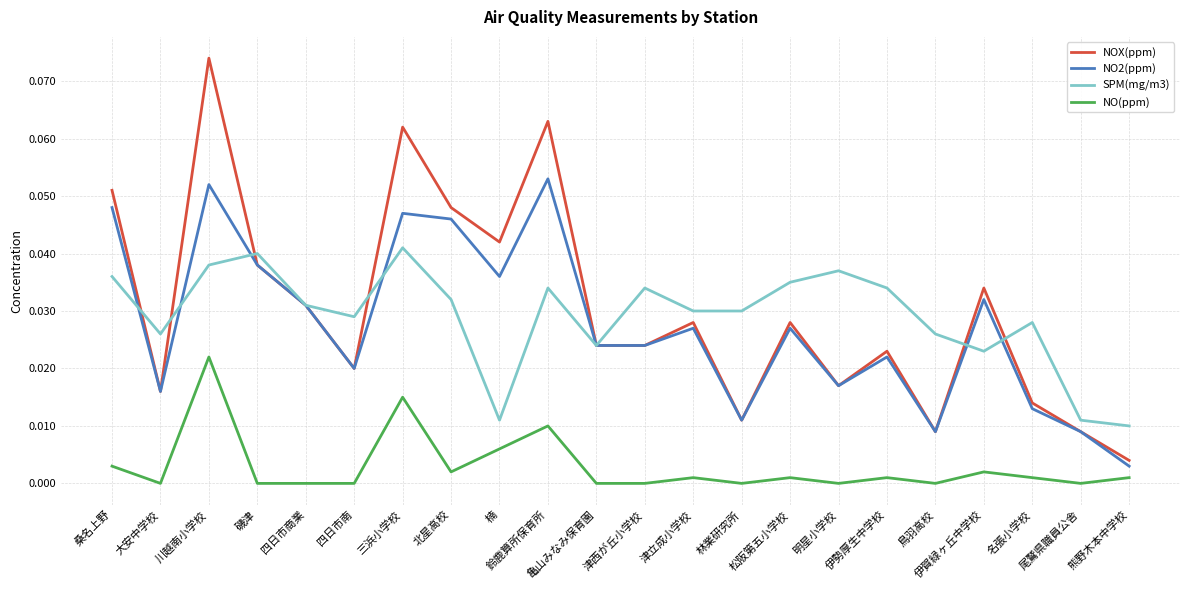

What position from the left is 尾鷲県職員公舎?

21